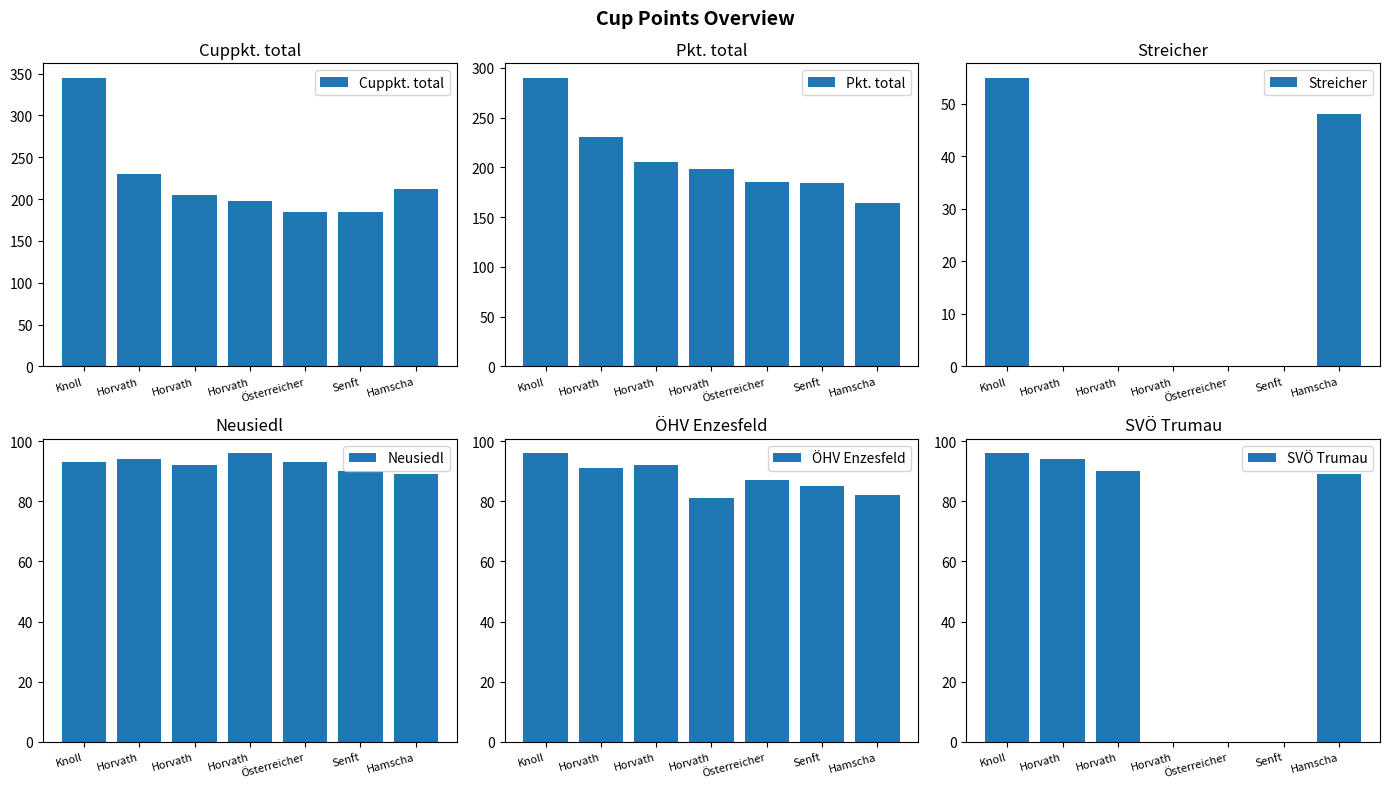

How many Neusiedl values are between 90 and 94?

5